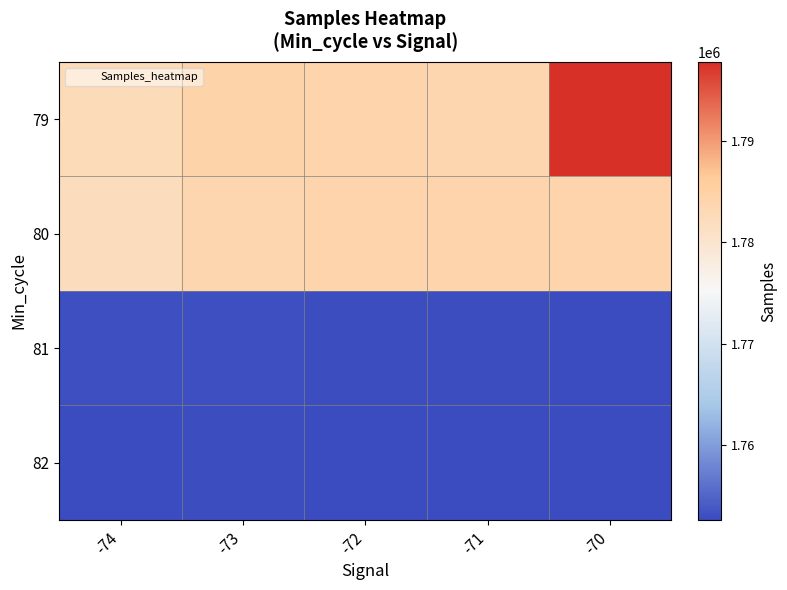

Between -70 and -71, which is larger?

-70